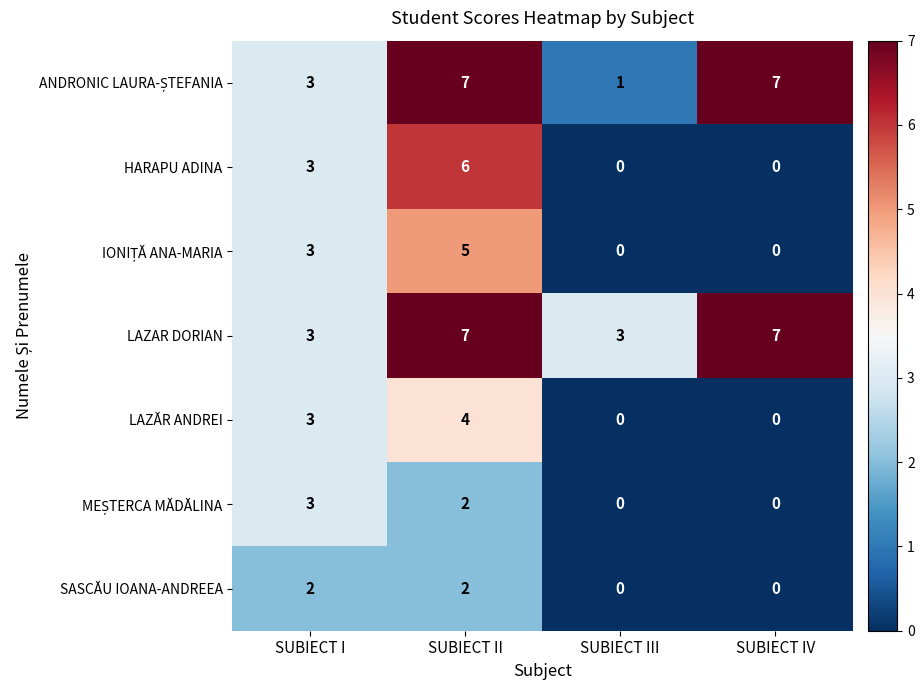

What is the sum of the SASCĂU IOANA-ANDREEA values at SUBIECT II and SUBIECT I?

4